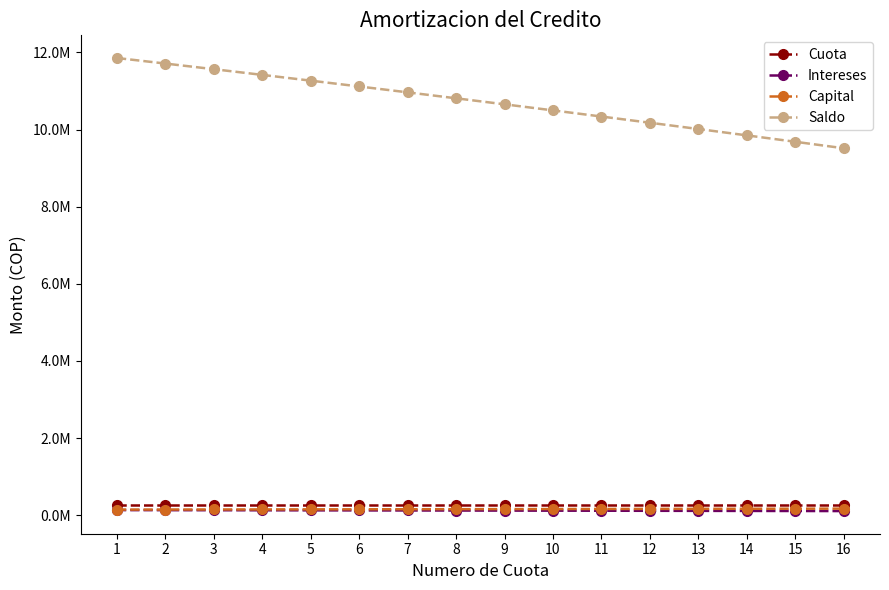

What are all the series names shown in the legend?

Cuota, Intereses, Capital, Saldo